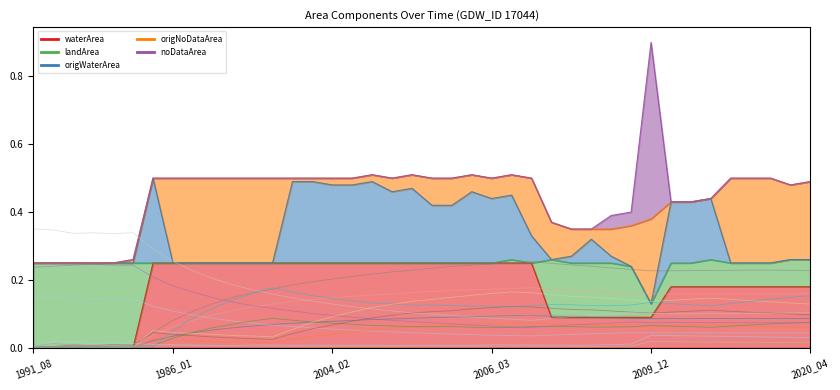

True or false: waterArea and noDataArea cross at least once.

False